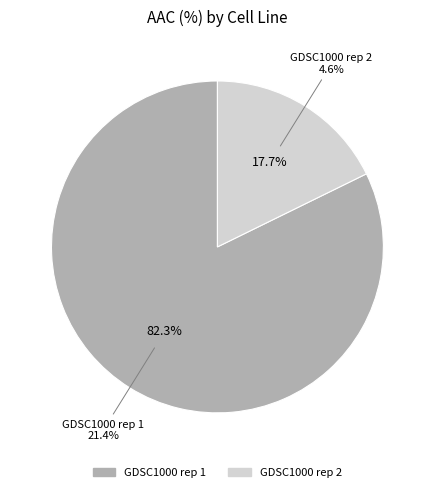

Is it true that GDSC1000 rep 1 is 68% of the pie?

False